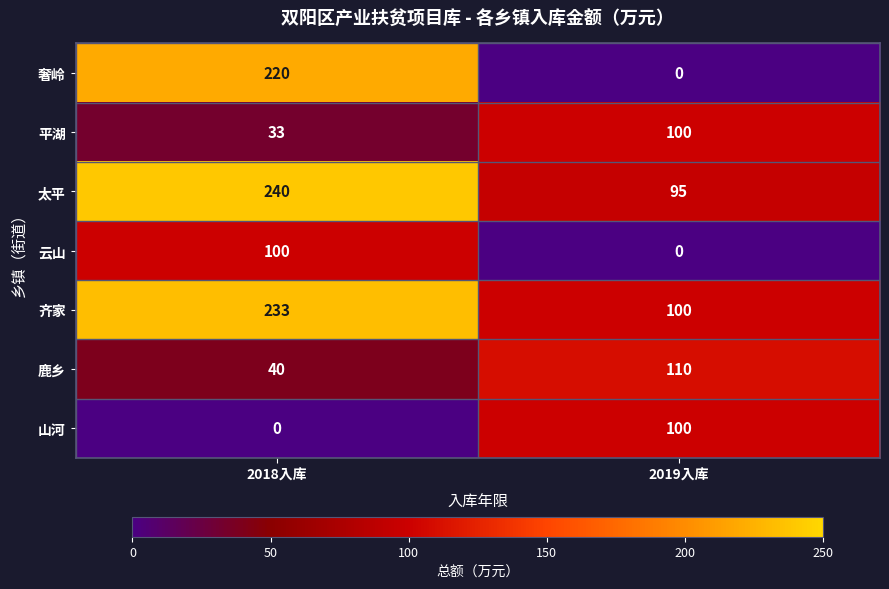

Which category has the highest value in the 齐家 series?

2018入库